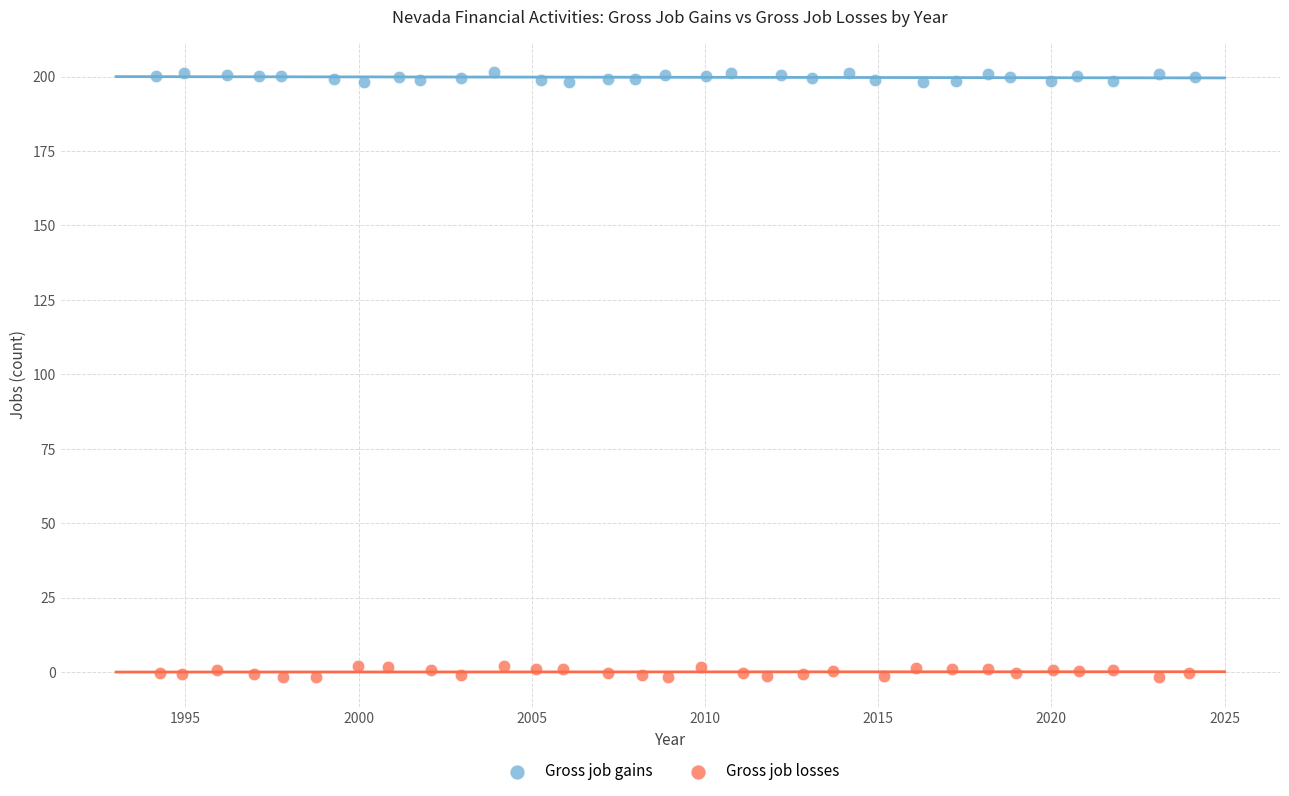

Which series contains the lowest Y value?

Gross job losses